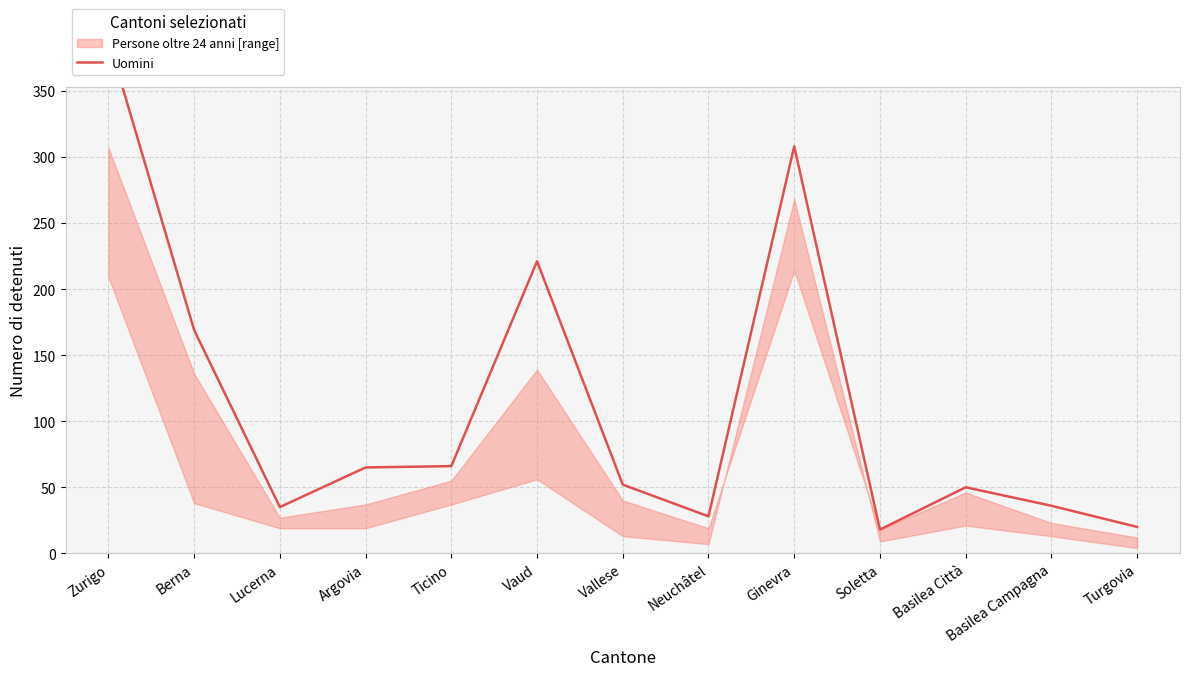

Is this an area chart (filled region under the line)?

No